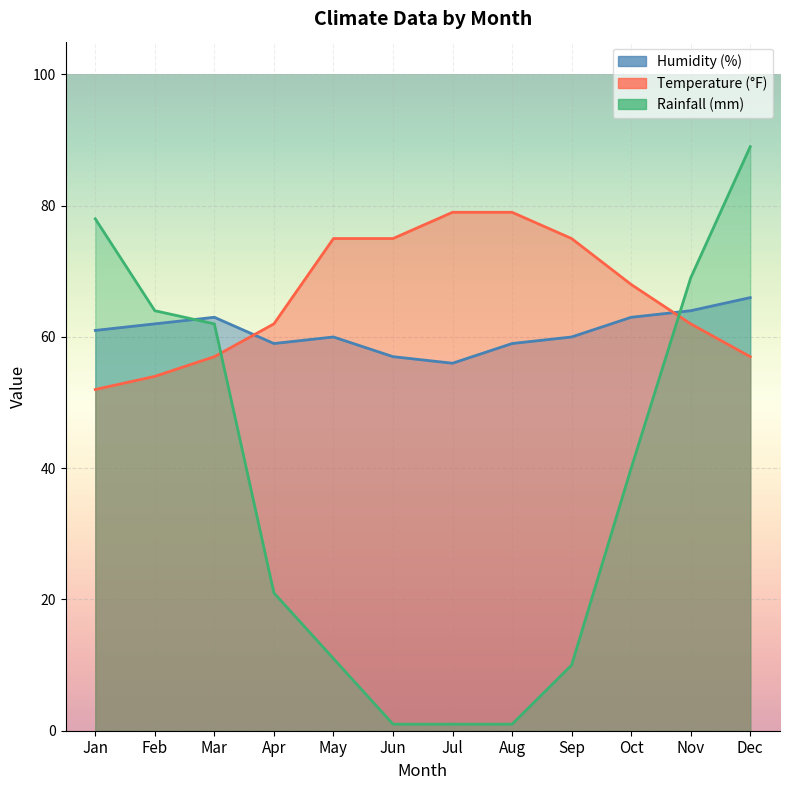

Which series changed the most between Mar and Nov?

Temperature (°F)